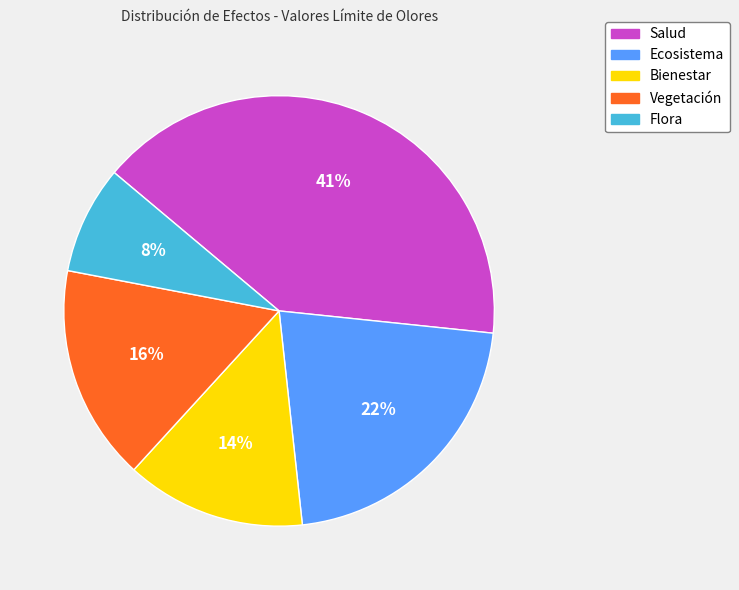

Rank the categories by value from lowest to highest.

Flora, Bienestar, Vegetación, Ecosistema, Salud